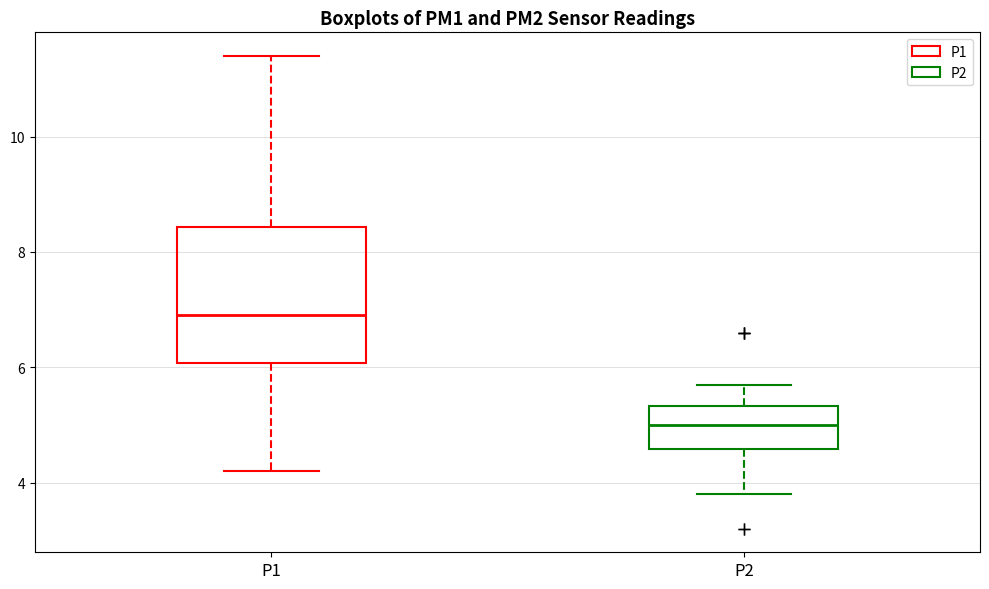

Which box is the tallest, from its lower edge to its upper edge?

P1